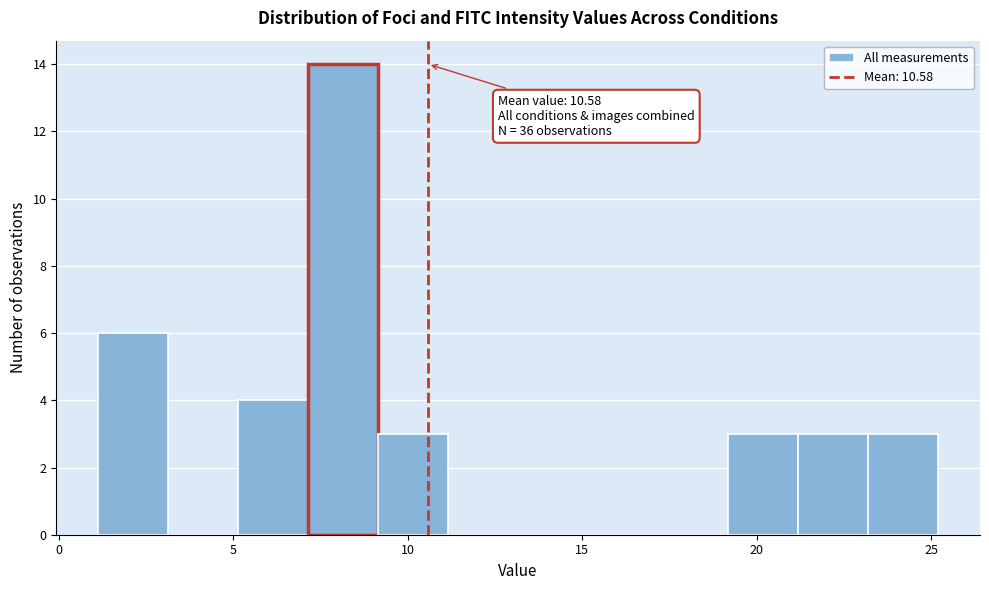

Which range on the x-axis has the tallest bar?

7 to 9